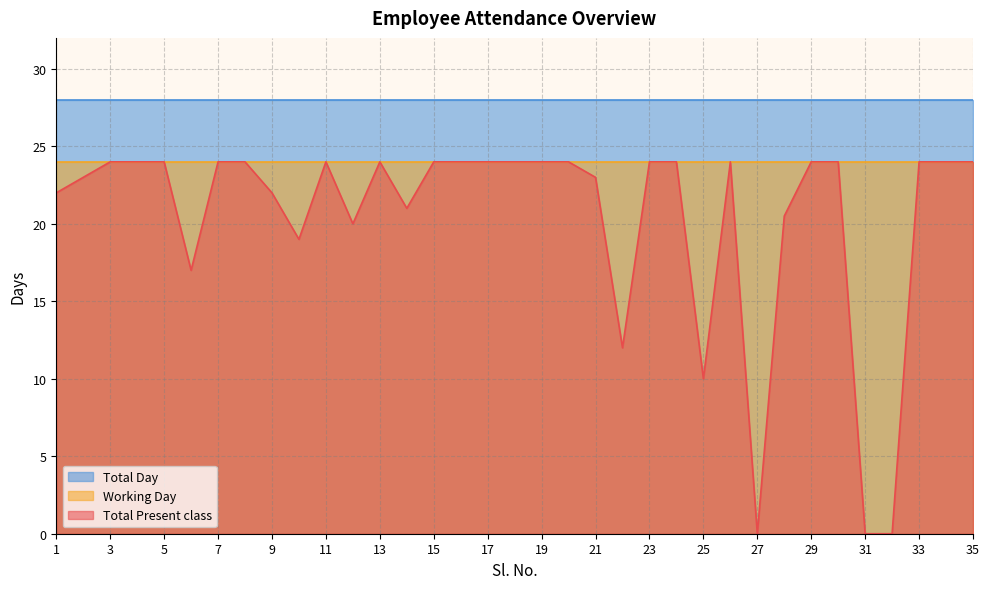

Which has a higher value, 2 or 23?

23